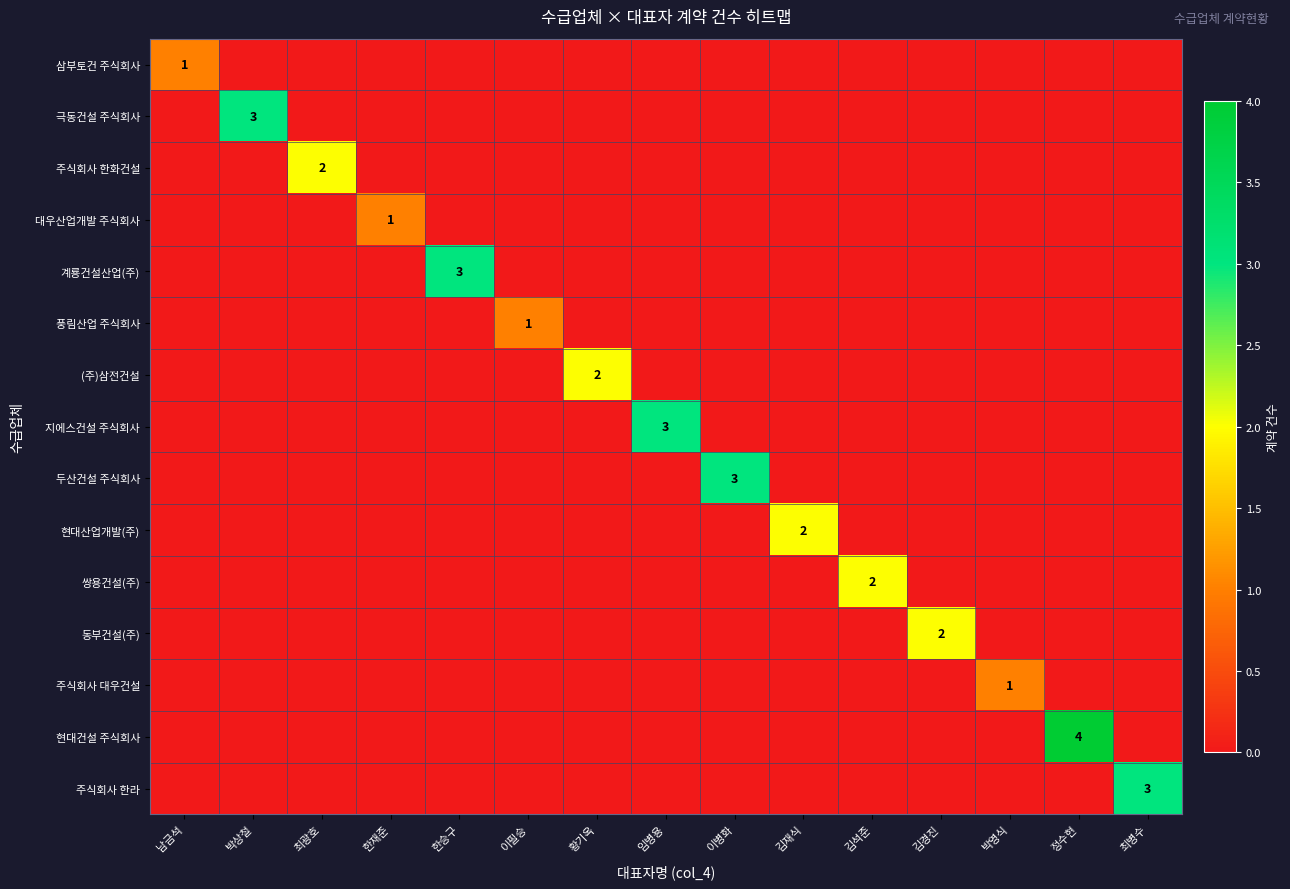

What is the difference between the highest and lowest values at 최병수?

3